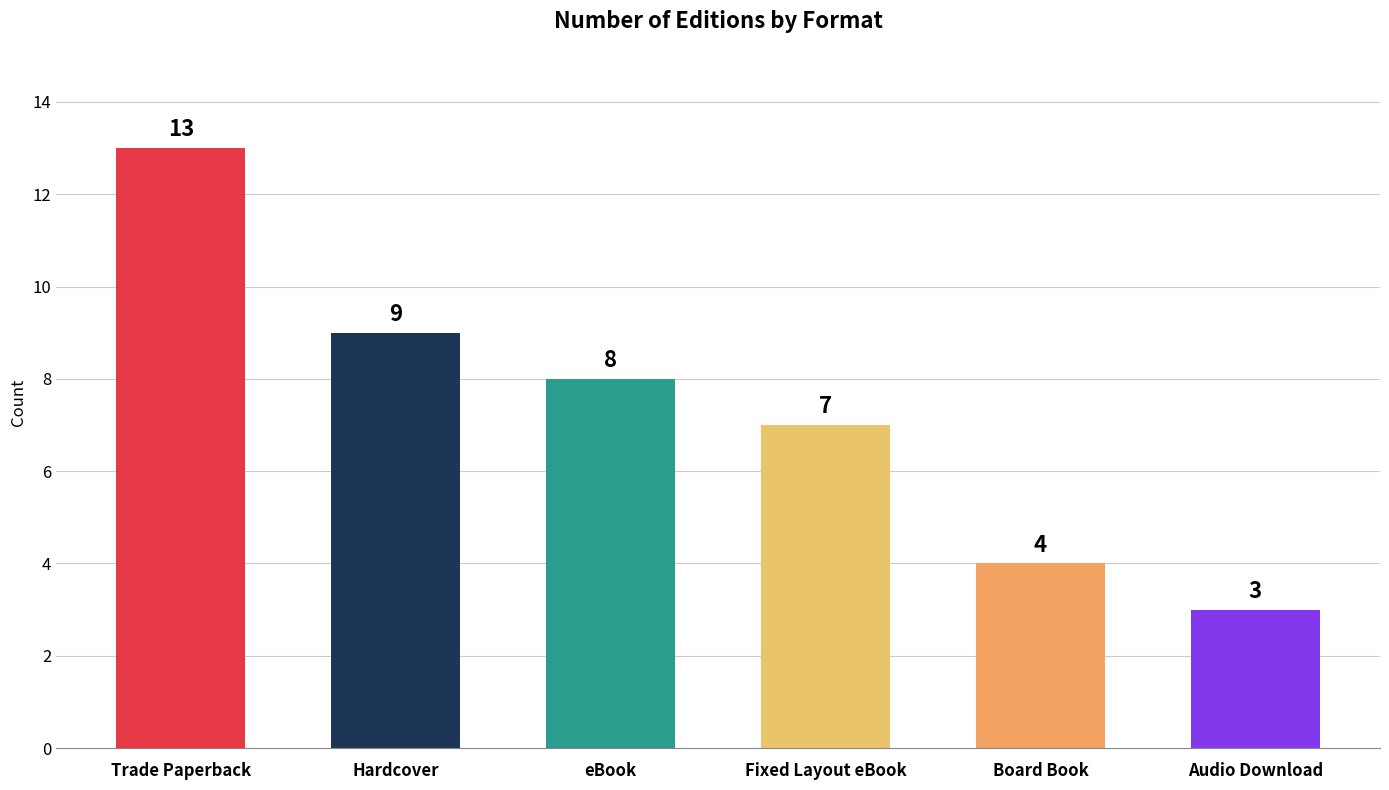

Between Hardcover and eBook, which is larger?

Hardcover